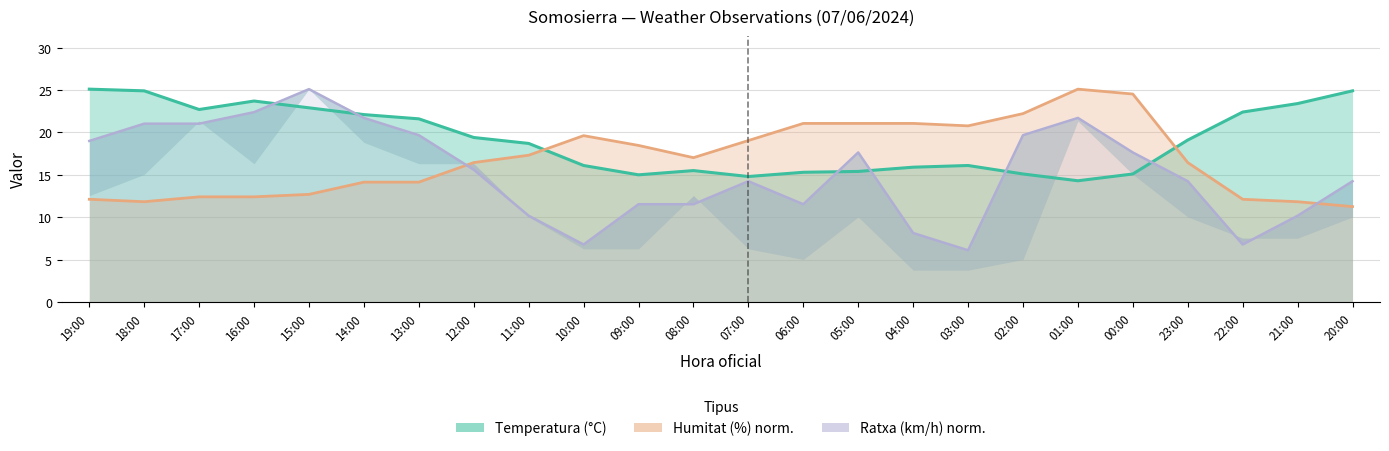

How many interior local valleys does the Temperatura (°C) series have?

4